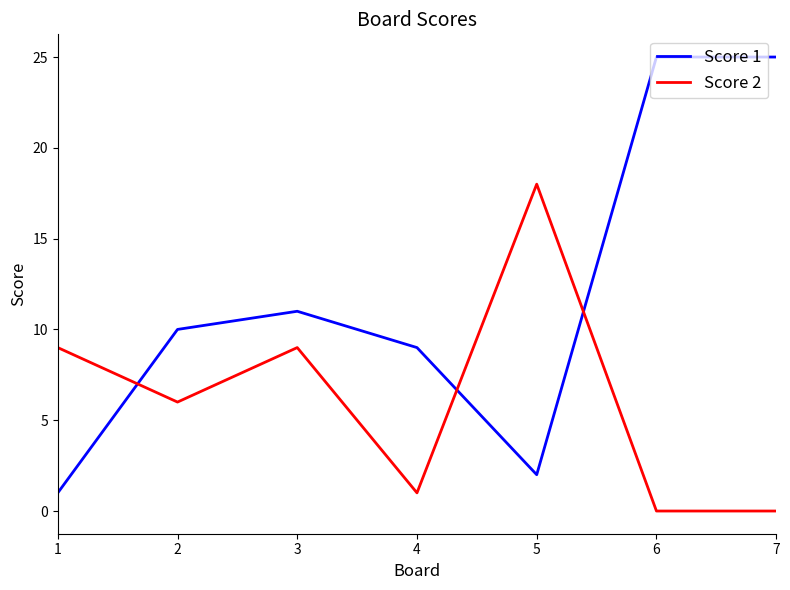

Reading right to left, what are all the values shown in this chart?

Score 1: 7=25	6=25	5=2	4=9	3=11	2=10	1=1
Score 2: 7=0	6=0	5=18	4=1	3=9	2=6	1=9